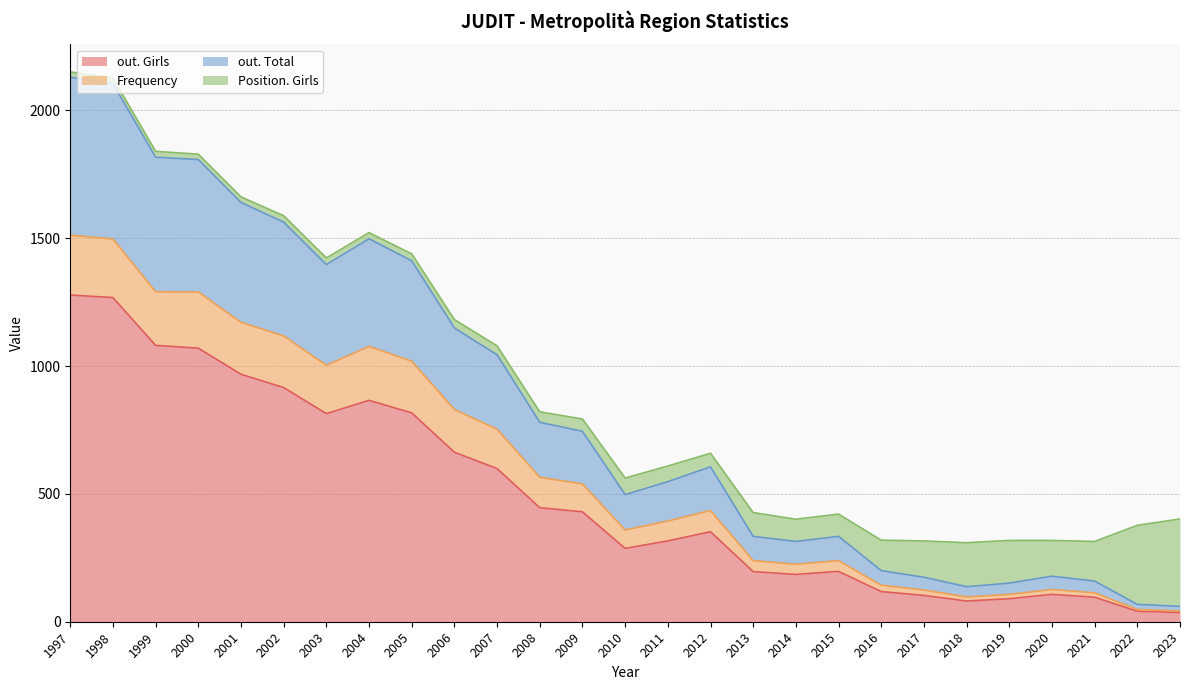

At which label is out. Girls closest to 657?

2006